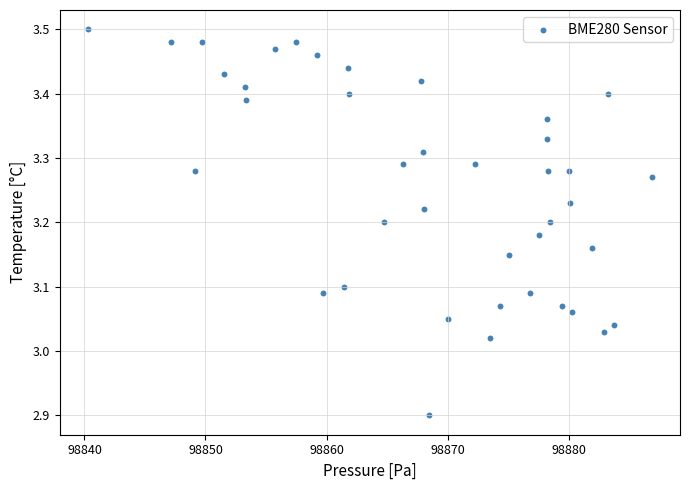

What is the range of Y values (max minus min)?

0.6